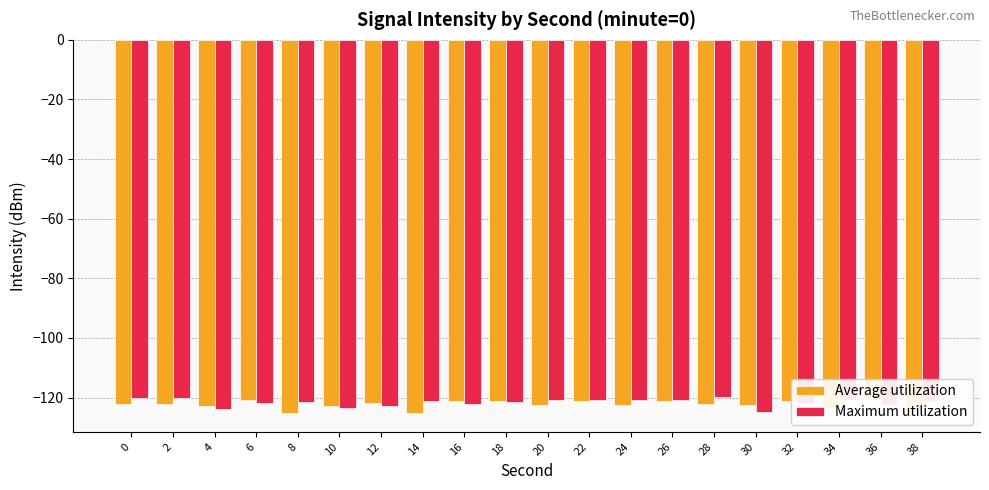

What is the total value across all series at 36?

-243.2